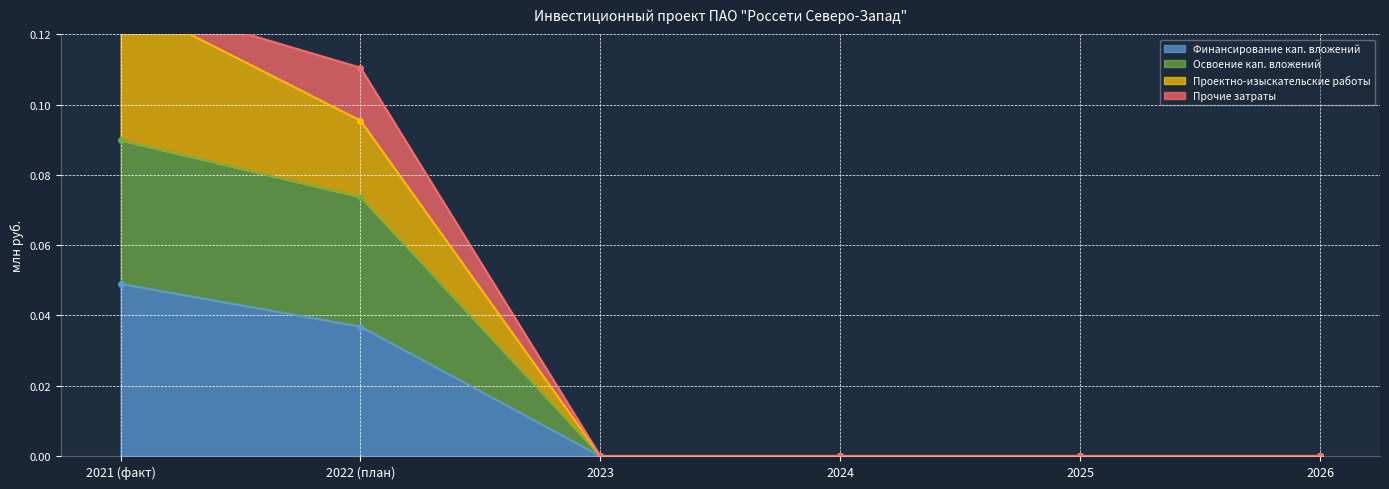

Is the value of Освоение кап. вложений at 2021 (факт) greater than the value of Финансирование кап. вложений at 2025?

Yes